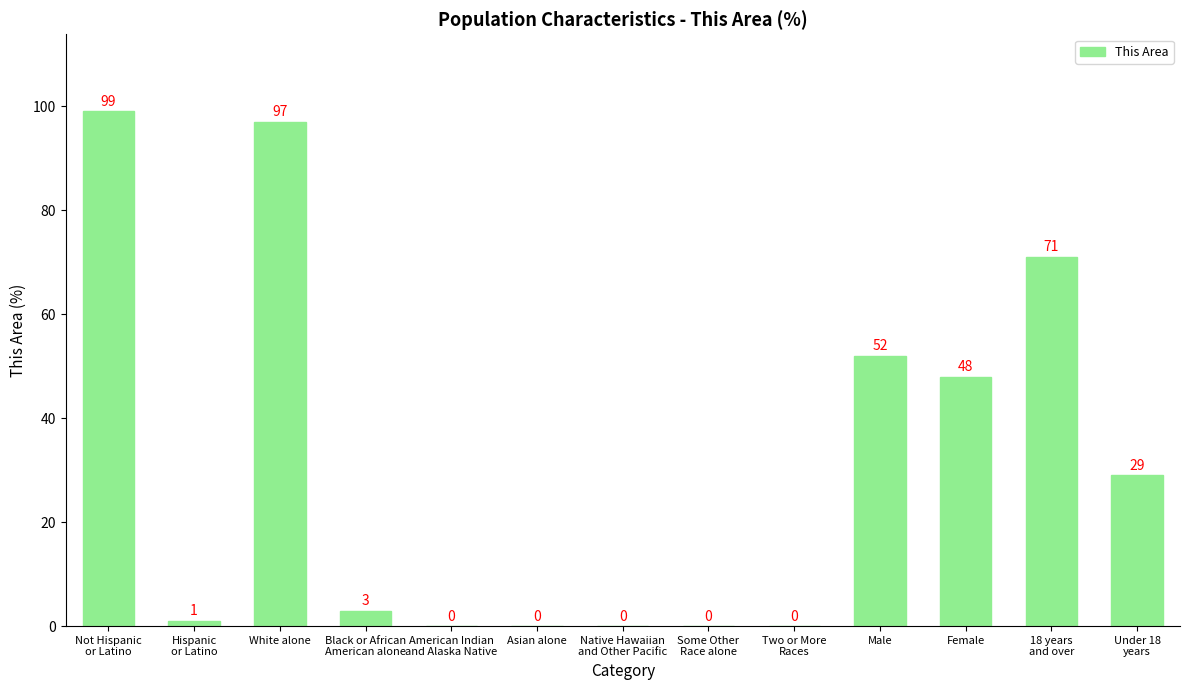

What is the greatest value displayed?

99